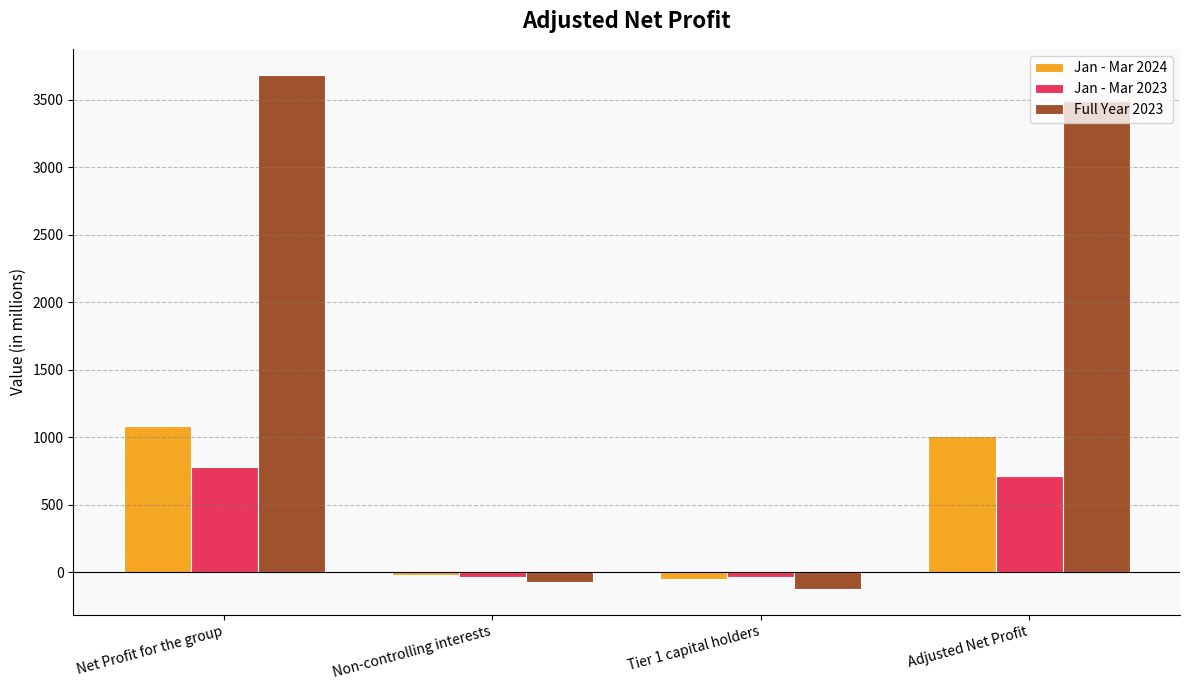

How many data points in Full Year 2023 are less than 3489?

2